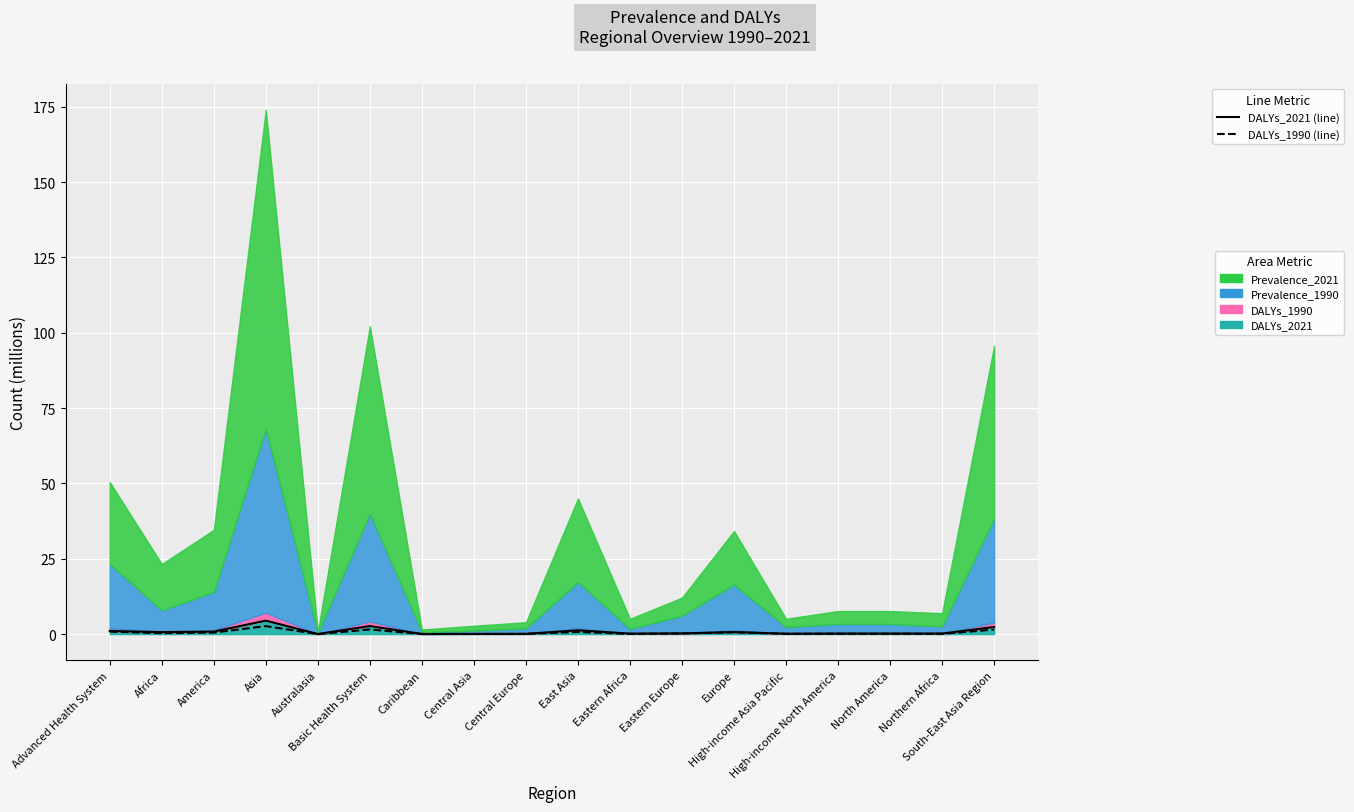

What is the spread (max minus min) of values at South-East Asia Region?

0.9